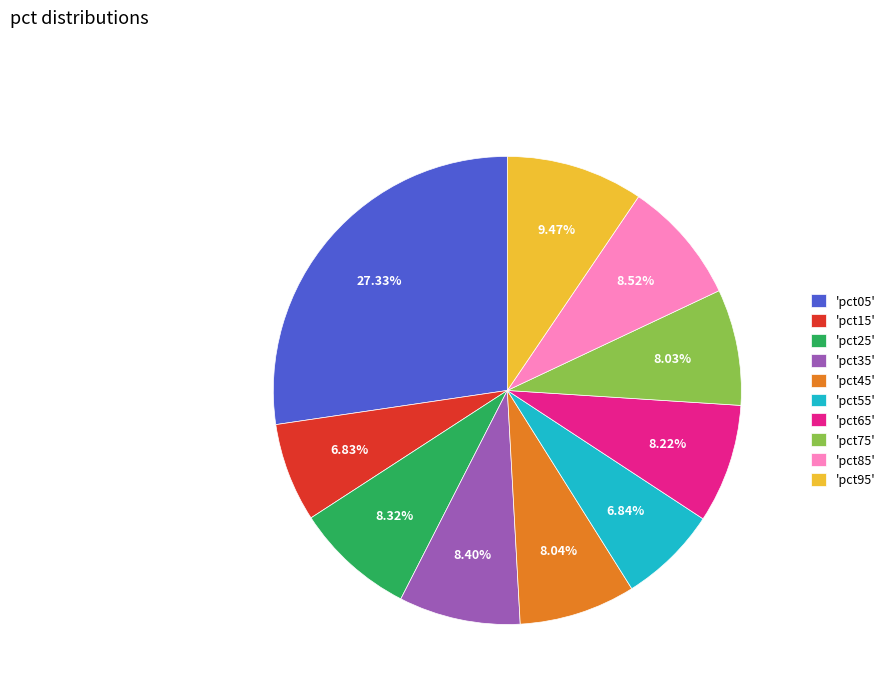

Is the sum of 'pct75' and 'pct55' greater than half?

No